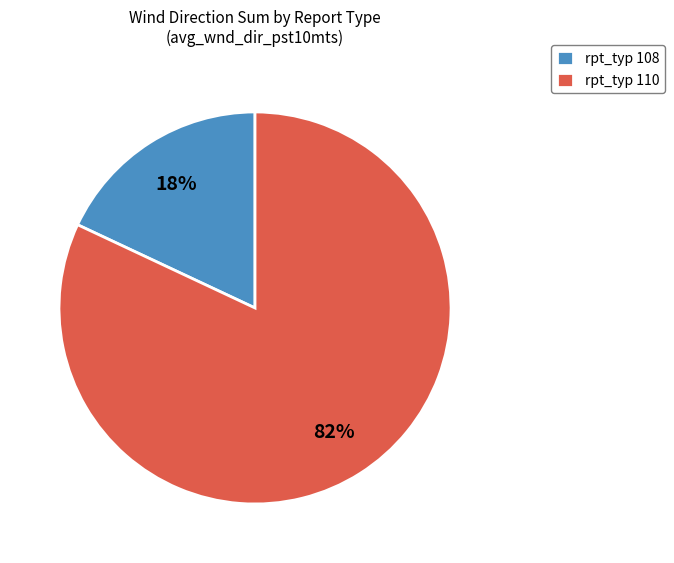

The rpt_typ 110 slice represents 88% of the pie. True or false?

False